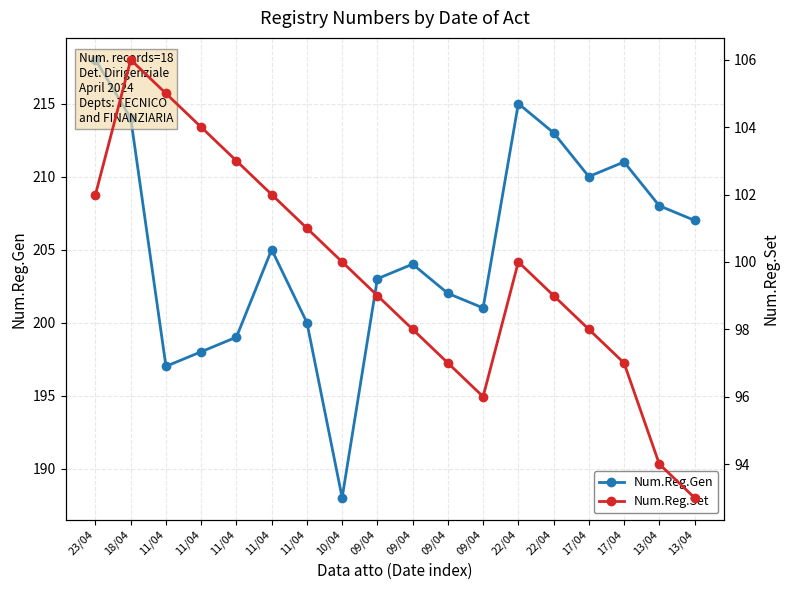

True or false: Num.Reg.Gen and Num.Reg.Set cross at least once.

False